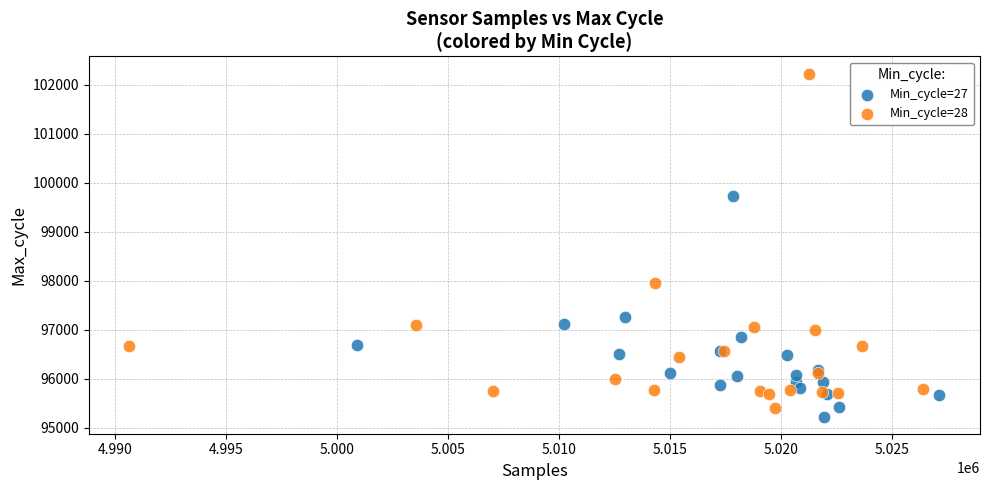

Which series reaches the minimum Y coordinate?

Min_cycle=27